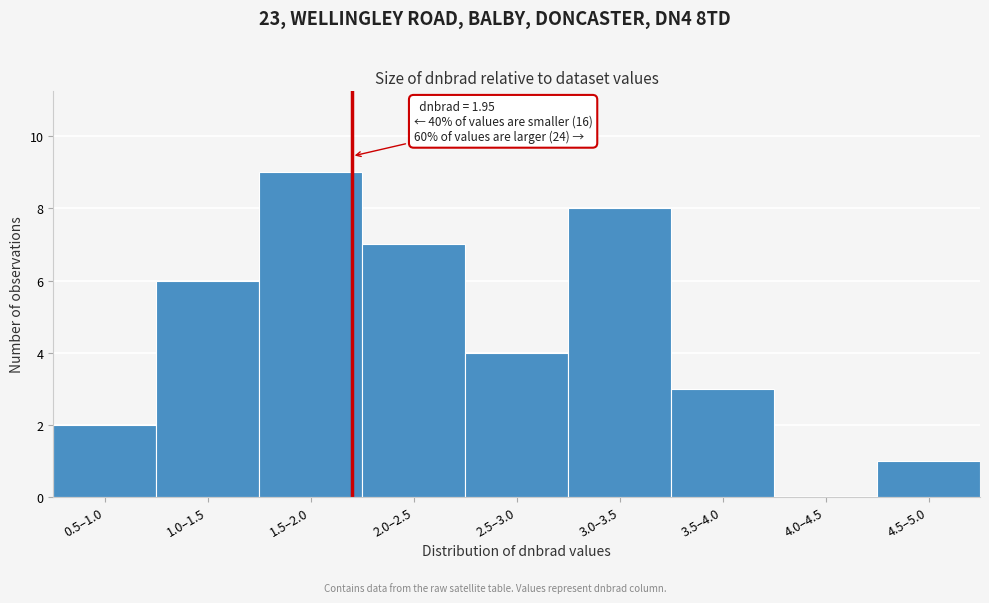

Reading right to left, extract all data points from this chart.

4.5–5.0=1	4.0–4.5=0	3.5–4.0=3	3.0–3.5=8	2.5–3.0=4	2.0–2.5=7	1.5–2.0=9	1.0–1.5=6	0.5–1.0=2